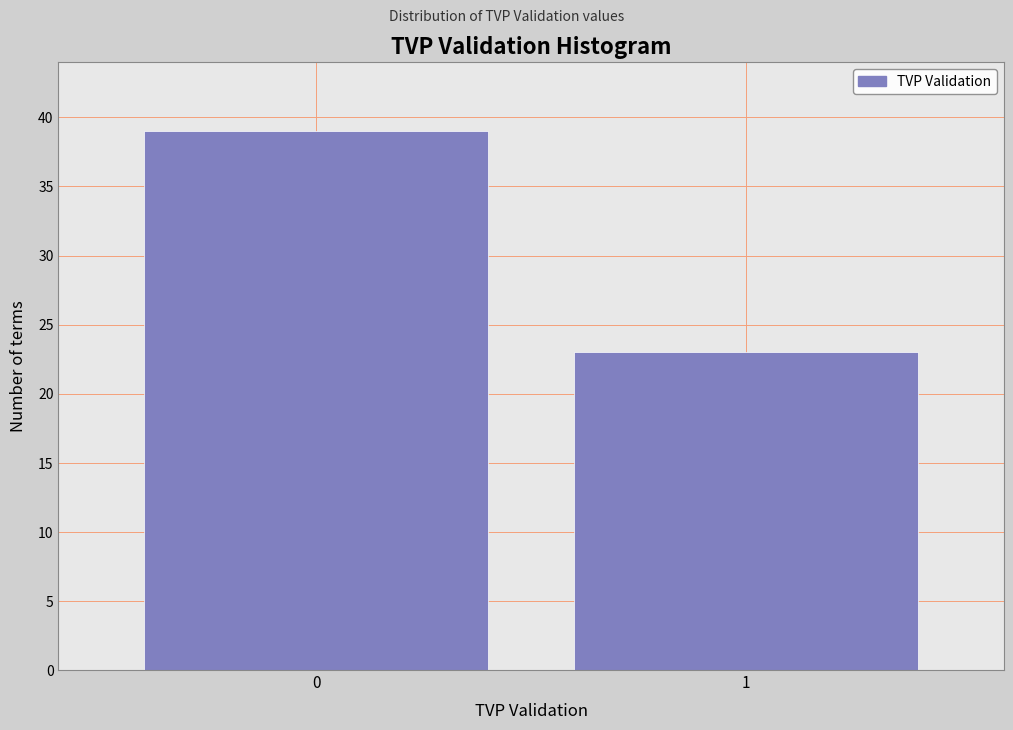

Reading right to left, what are all the values shown in this chart?

1=23	0=39